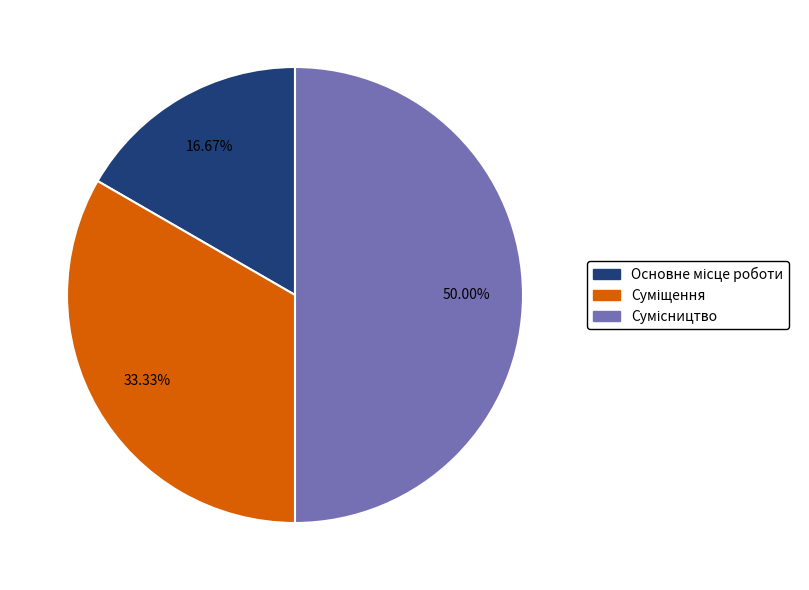

Is it true that Суміщення is 41% of the pie?

False